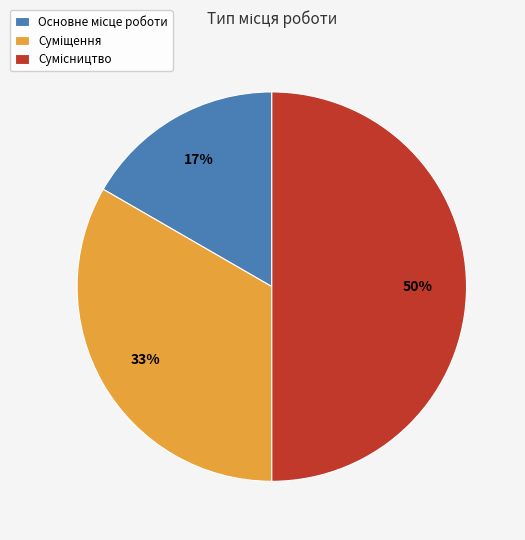

To the nearest percent, what is the difference between the largest and smallest slice percentages?

33%